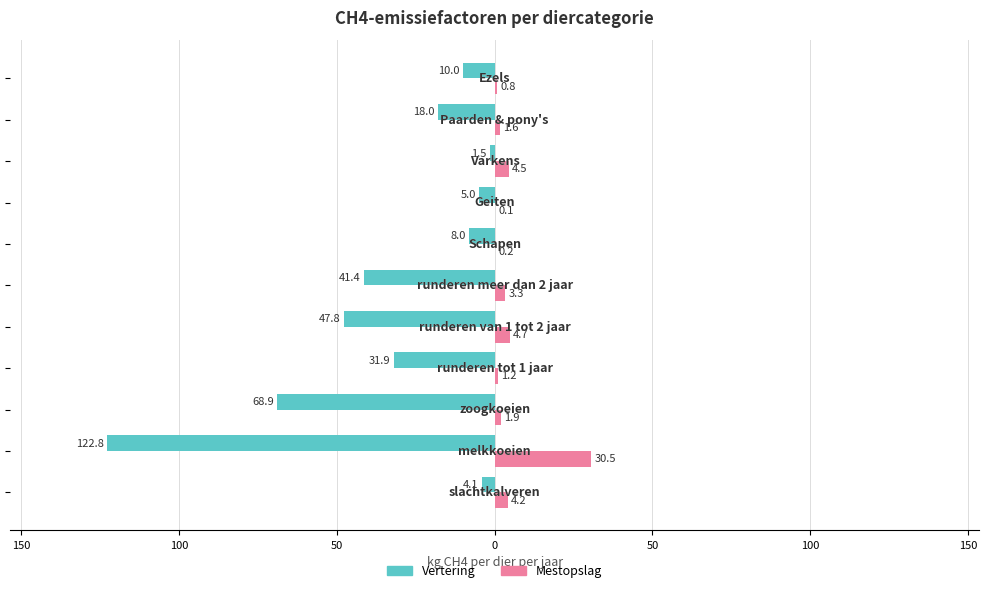

What are all the series names shown in the legend?

Vertering, Mestopslag